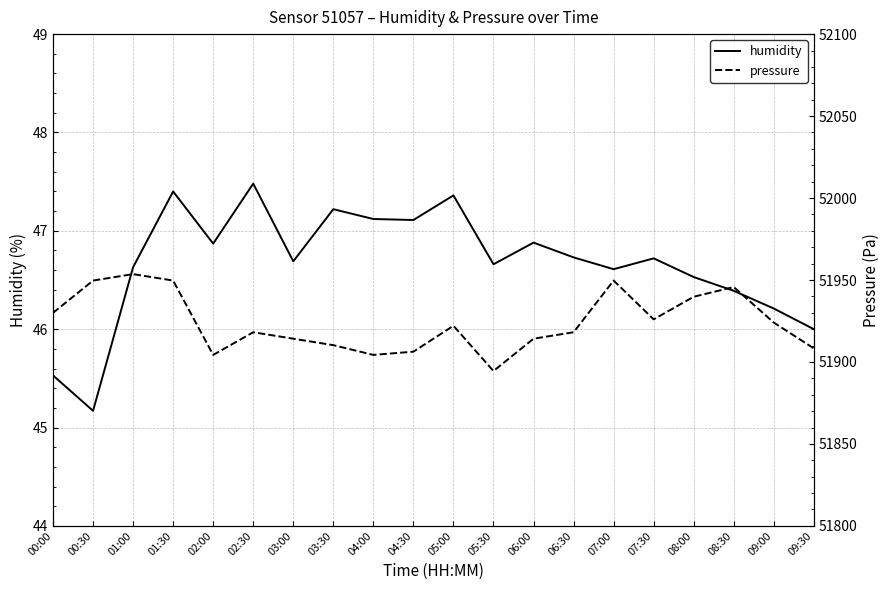

Reading right to left, what are all the values shown in this chart?

humidity: 09:30=46.0	09:00=46.2	08:30=46.4	08:00=46.5	07:30=46.7	07:00=46.6	06:30=46.7	06:00=46.9	05:30=46.7	05:00=47.4	04:30=47.1	04:00=47.1	03:30=47.2	03:00=46.7	02:30=47.5	02:00=46.9	01:30=47.4	01:00=46.6	00:30=45.2	00:00=45.5
pressure: 09:30=51908.3	09:00=51924.0	08:30=51945.7	08:00=51939.8	07:30=51926.0	07:00=51949.7	06:30=51918.1	06:00=51914.2	05:30=51894.5	05:00=51922.1	04:30=51906.3	04:00=51904.3	03:30=51910.2	03:00=51914.2	02:30=51918.1	02:00=51904.3	01:30=51949.7	01:00=51953.6	00:30=51949.7	00:00=51929.9